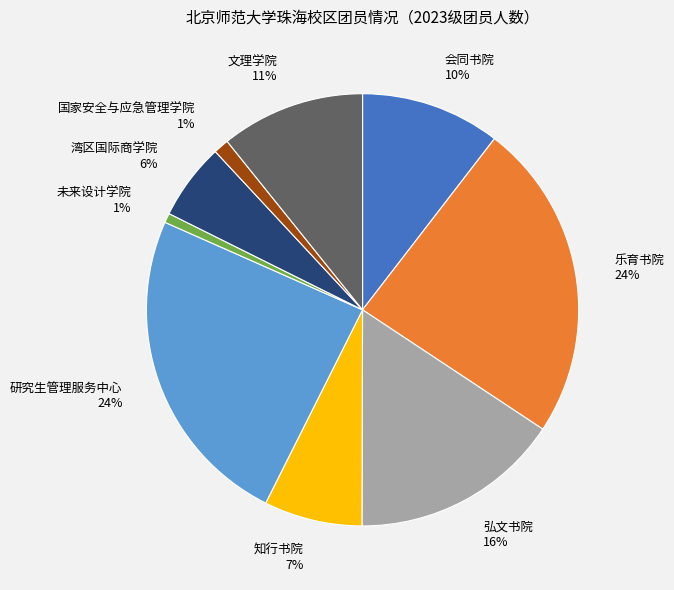

Which has a higher value, 未来设计学院 or 文理学院?

文理学院